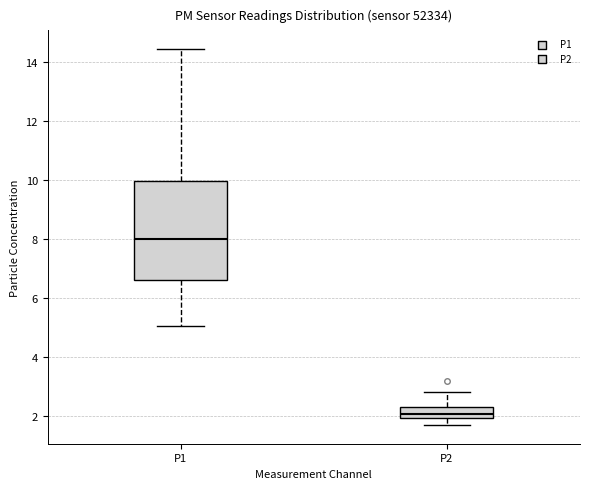

Comparing the boxes themselves (not the whiskers), which one is the tallest?

P1